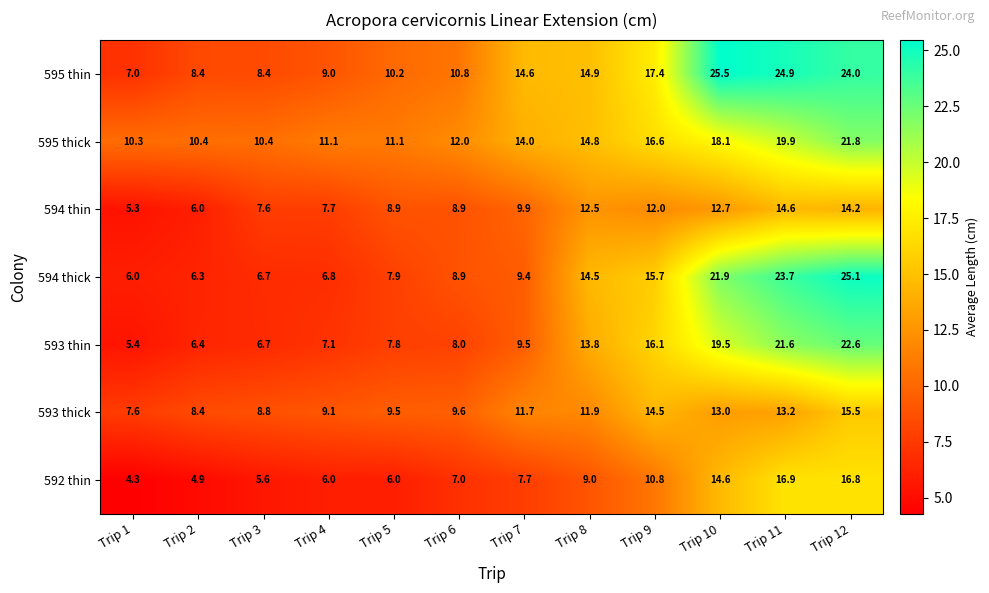

List the series in order of their peak value, highest first.

595 thin, 594 thick, 593 thin, 595 thick, 592 thin, 593 thick, 594 thin